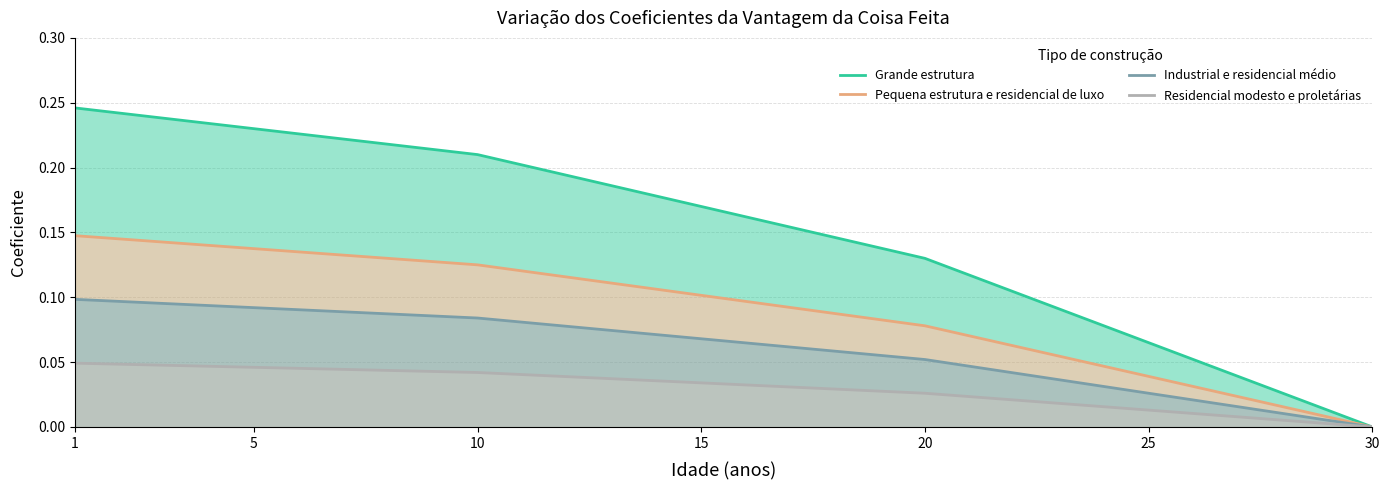

What is the label of the 20th point from the left?

20